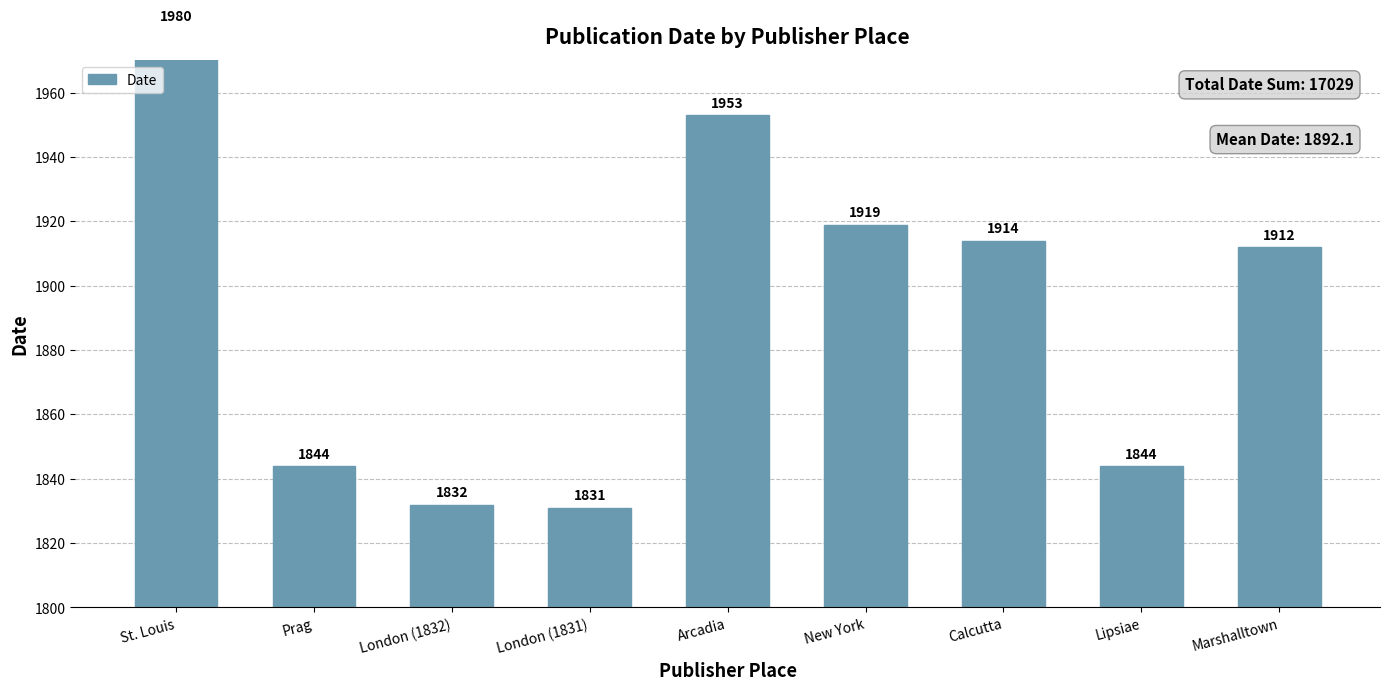

Rank the categories by value from lowest to highest.

London (1831), London (1832), Prag, Lipsiae, Marshalltown, Calcutta, New York, Arcadia, St. Louis